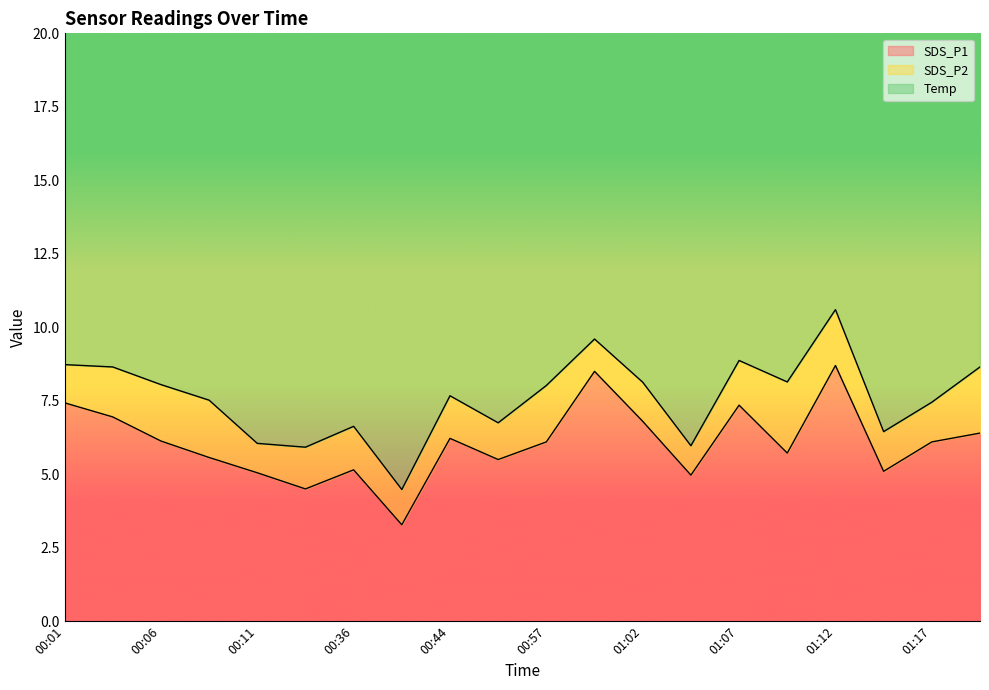

What is the difference between the SDS_P1 values at 00:36 and 01:07?

2.2